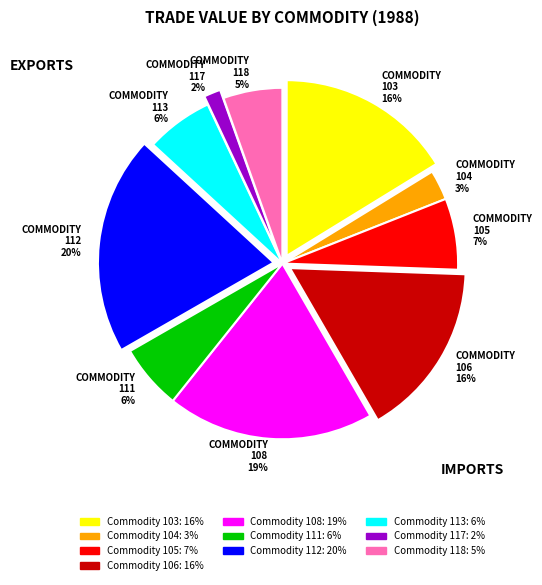

Do 108 and 103 together represent more than half of the pie?

No